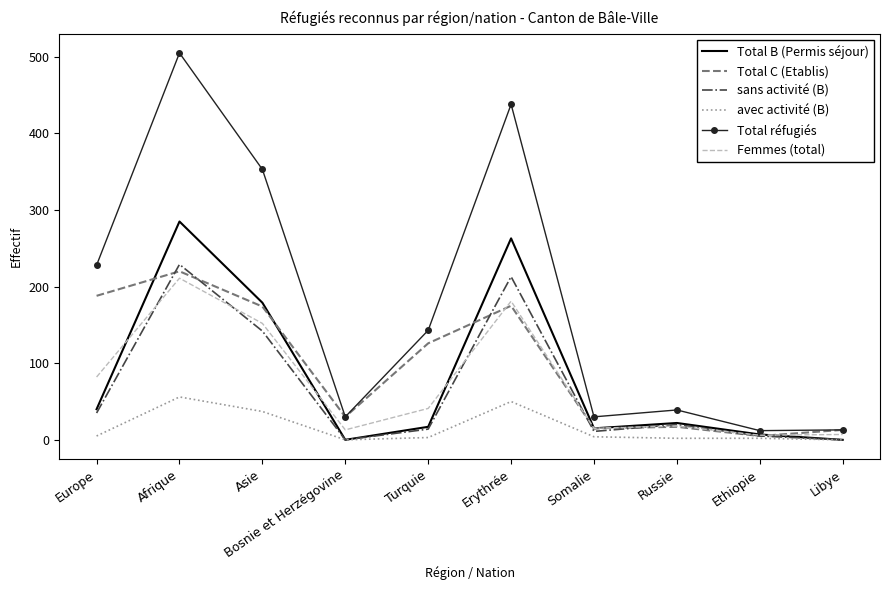

At which label is sans activité (B) closest to 114?

Asie